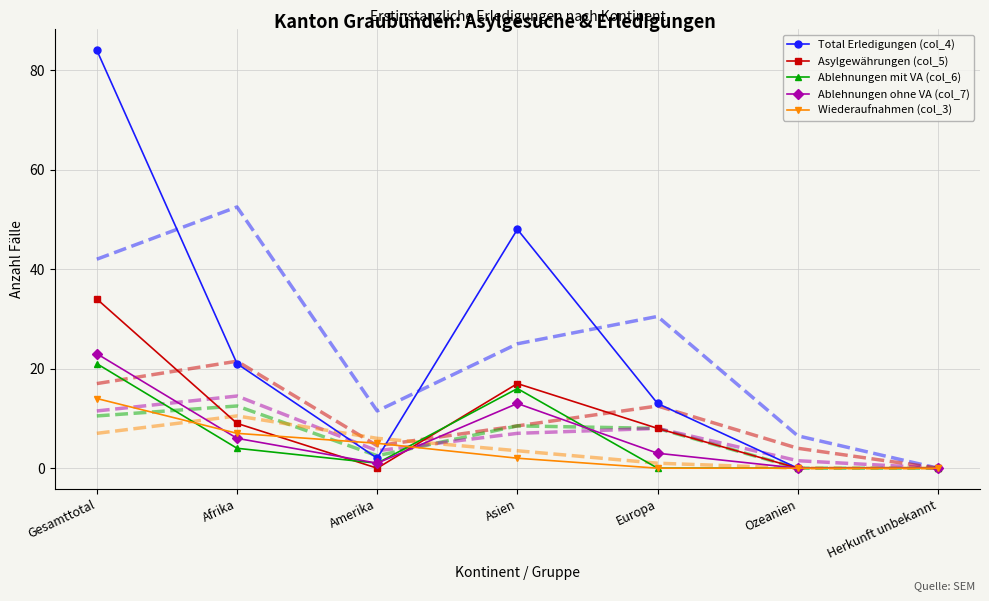

At which category is the sum across all series the highest?

Gesamttotal